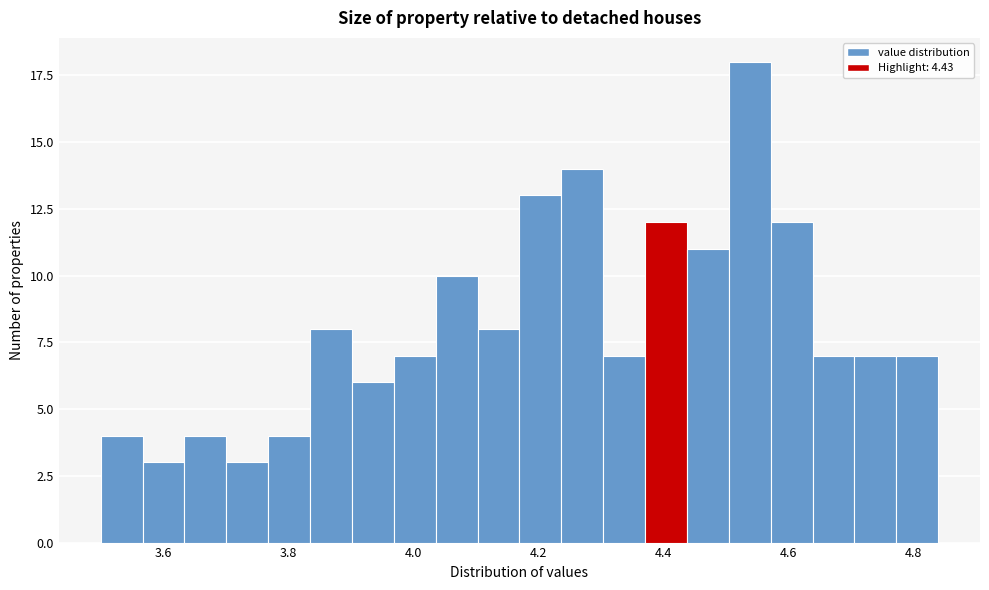

Around what value on the x-axis is the tallest bar? Give the approximate position of its centre, as read against the axis.

4.54